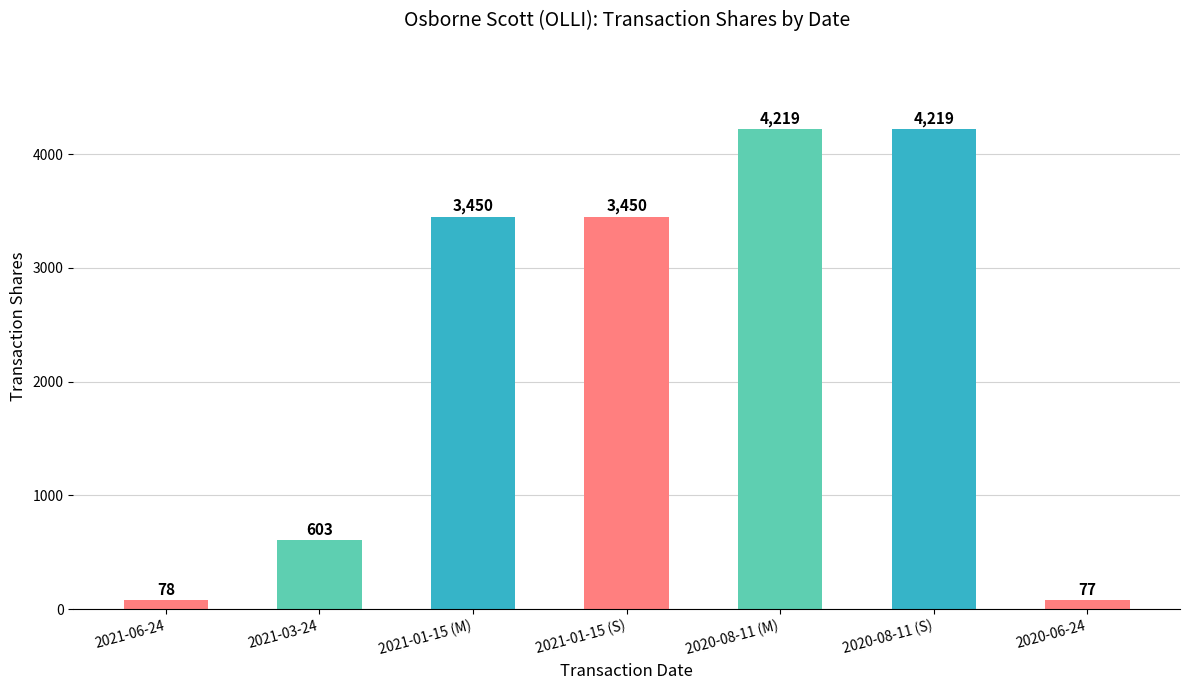

What is the approximate value at 2021-01-15 (M), to the nearest 50?

3450